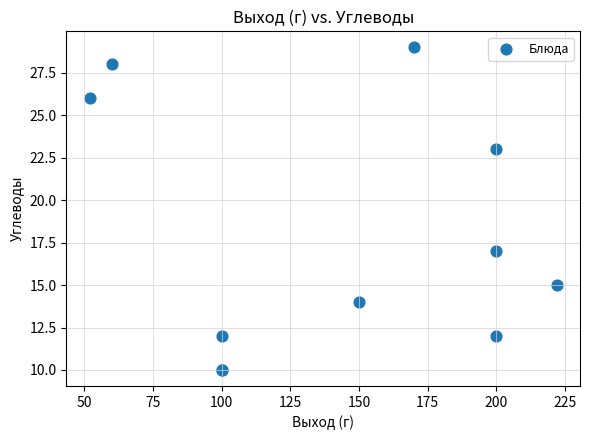

What Y value in the scatter plot is closest to 19?

17